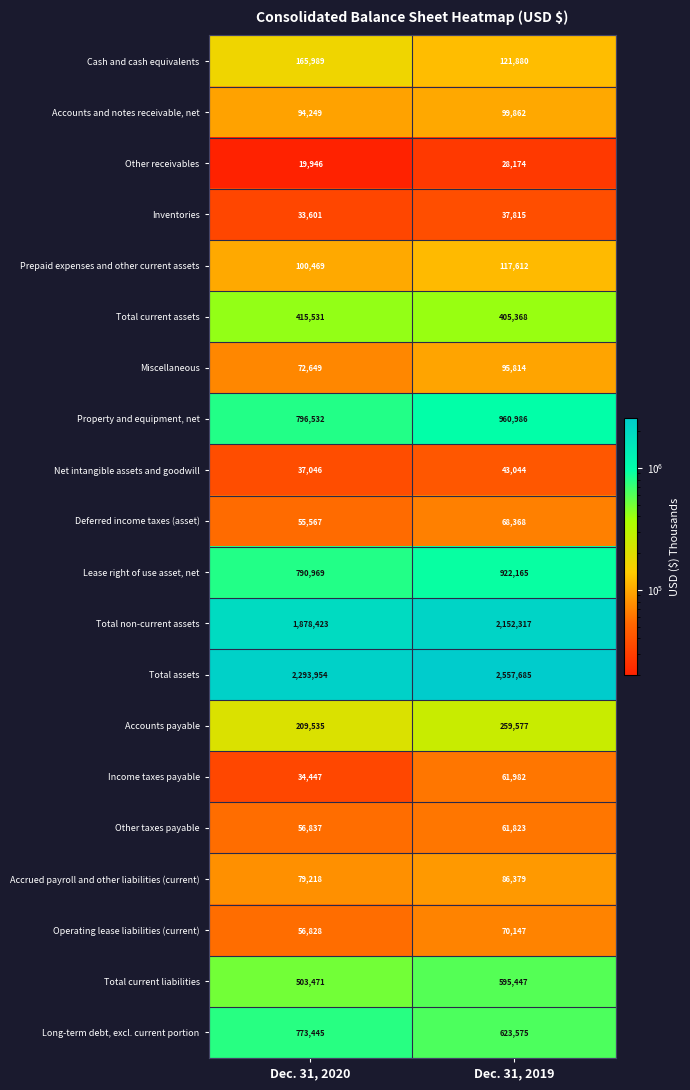

Between Dec. 31, 2020 and Dec. 31, 2019, which series saw the biggest shift?

Total non-current assets